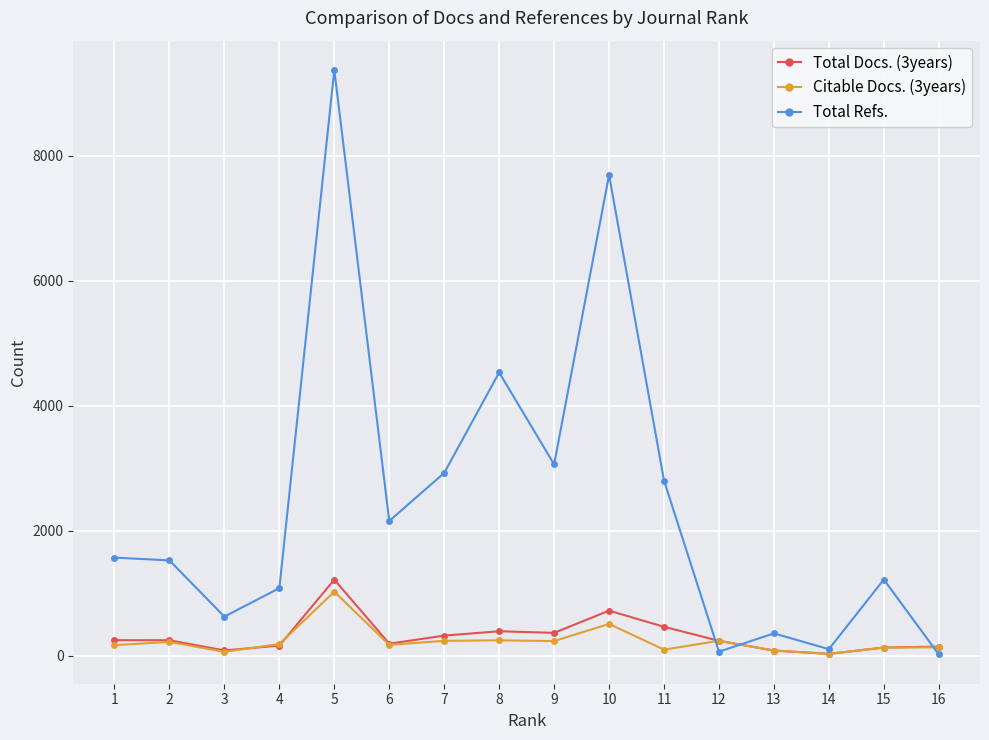

How many interior local valleys does the Total Refs. series have?

5